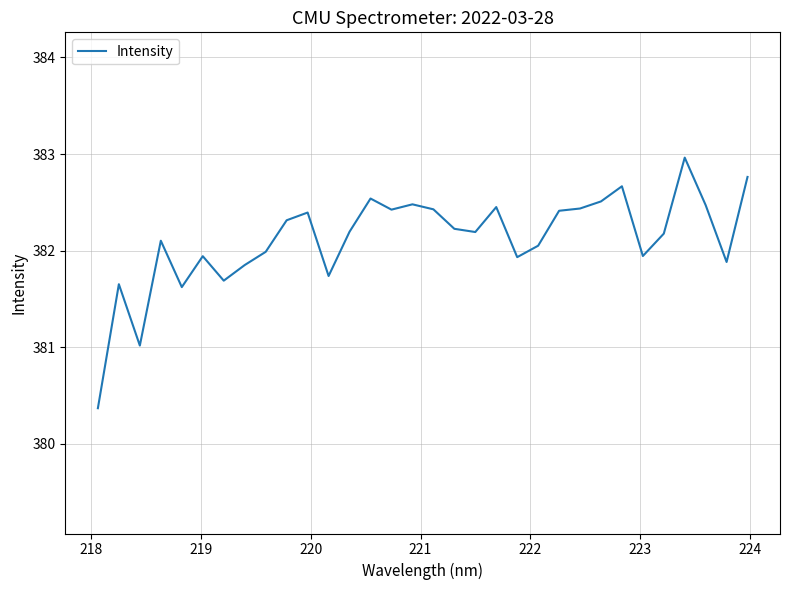

How many series are shown in this chart?

1